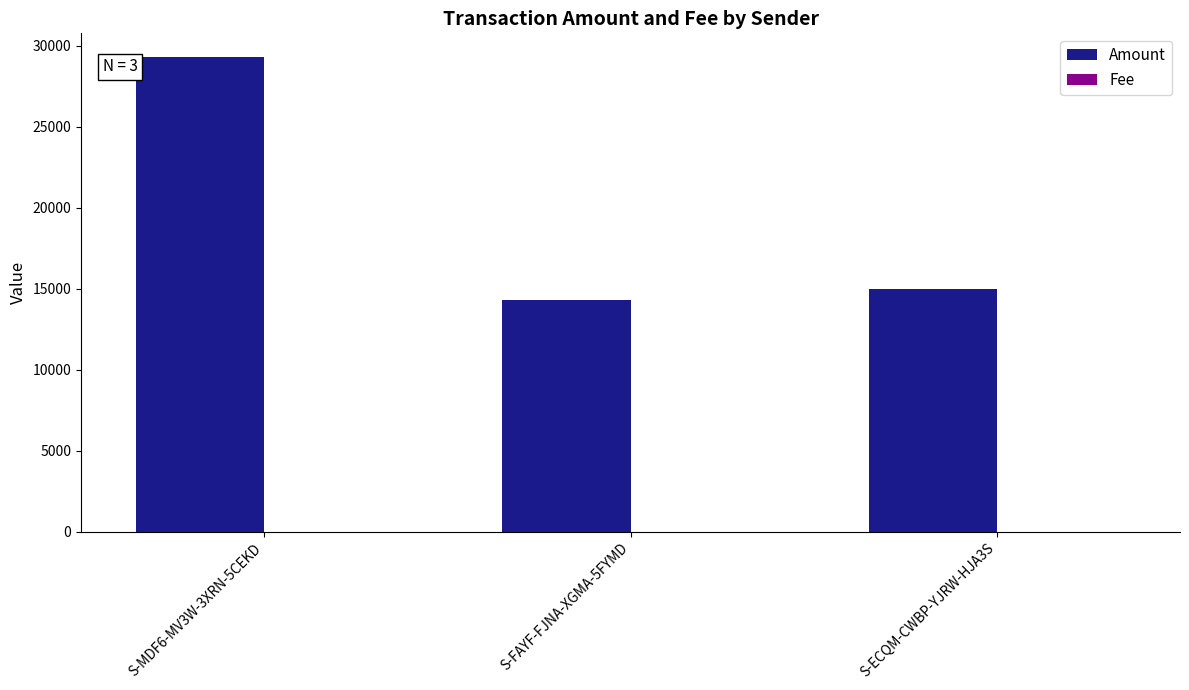

What is the highest value of the Amount series?

29287